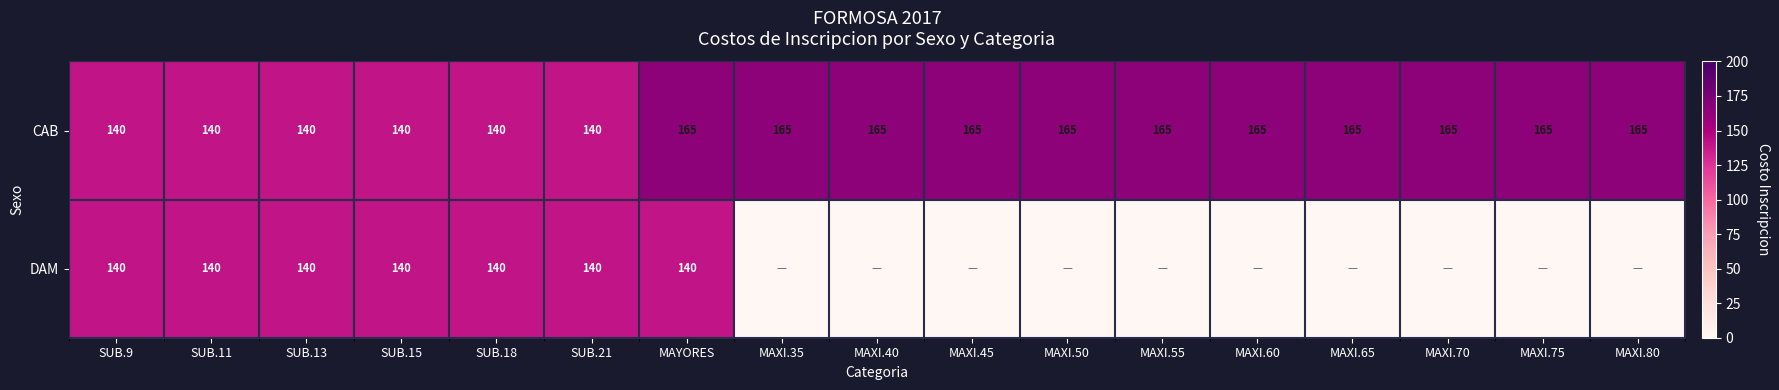

What is the sum of the CAB values at MAXI.70 and MAYORES?

330